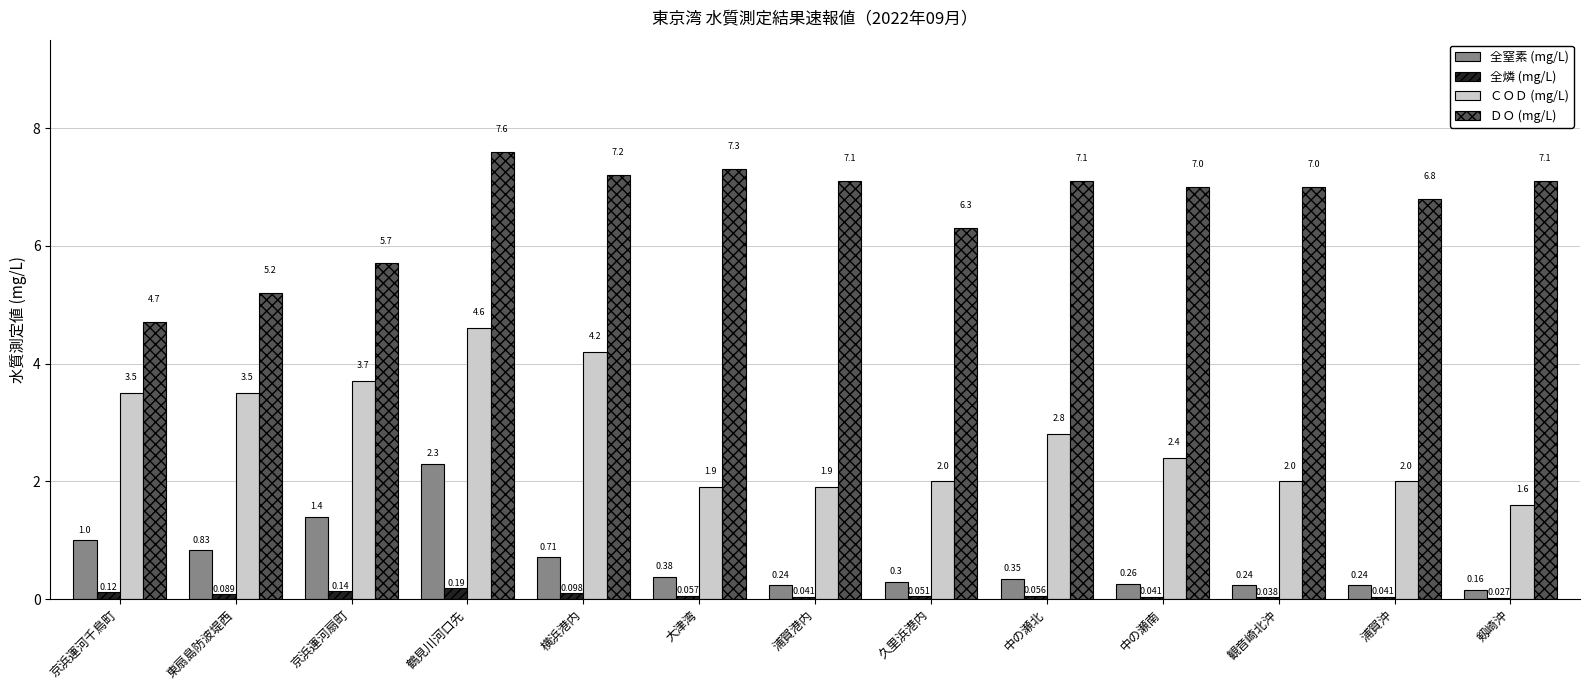

What is the spread (max minus min) of values at 中の瀬北?

7.0